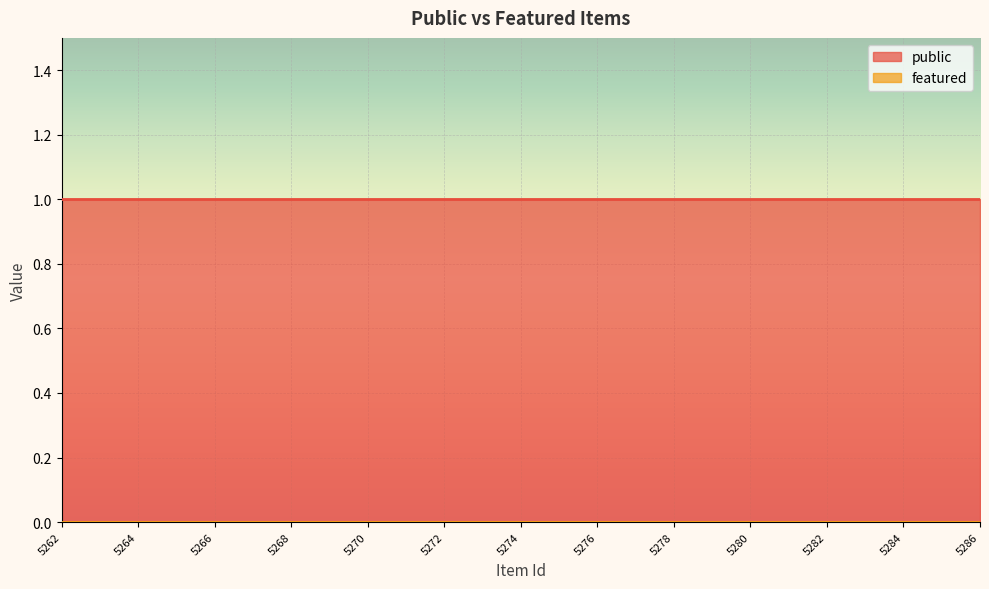

At how many categories does at least one series exceed 0?

25